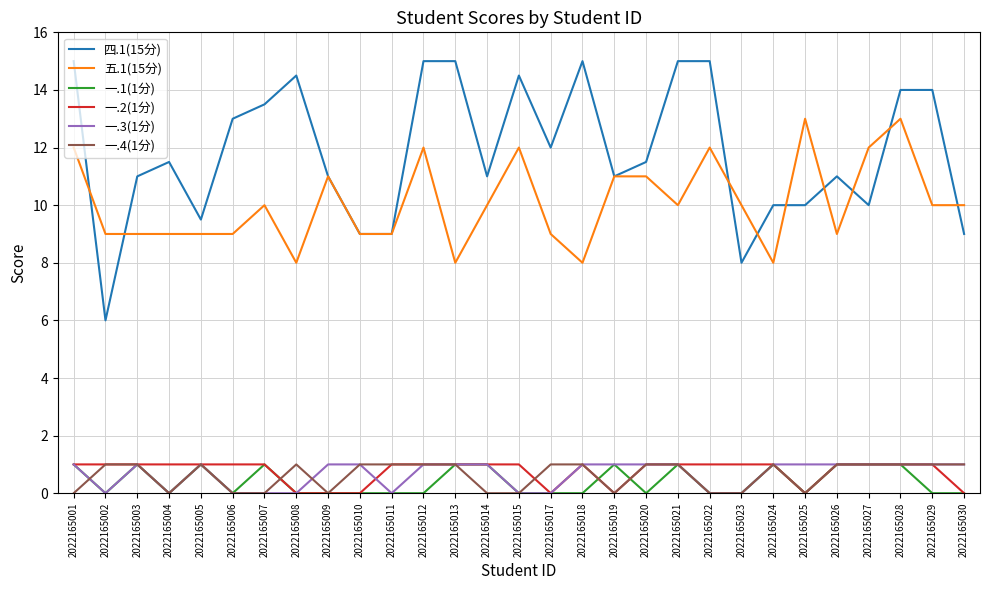

Is the value of 一.4(1分) at 2022165003 greater than the value of 五.1(15分) at 2022165006?

No